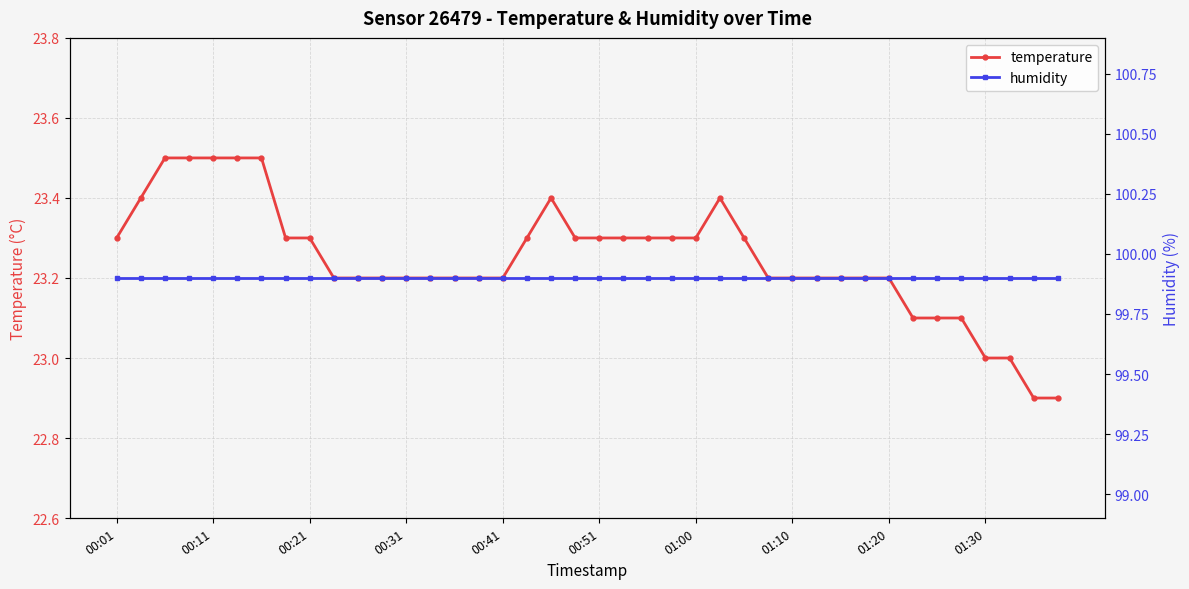

Rank the series at 17 from highest to lowest value.

humidity, temperature